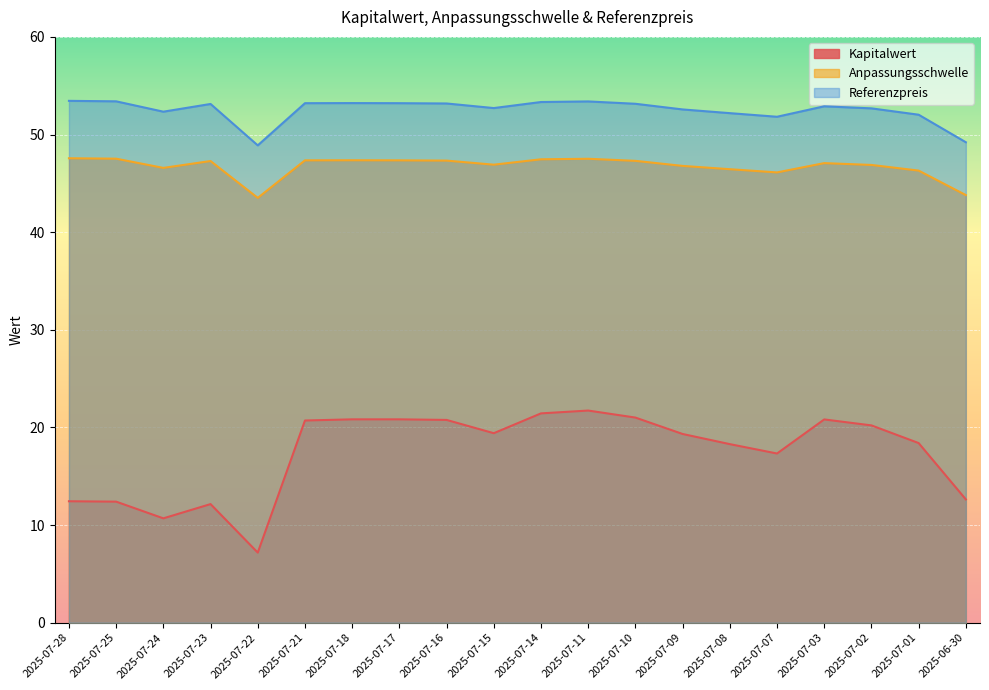

True or false: Kapitalwert and Referenzpreis intersect in this chart.

False